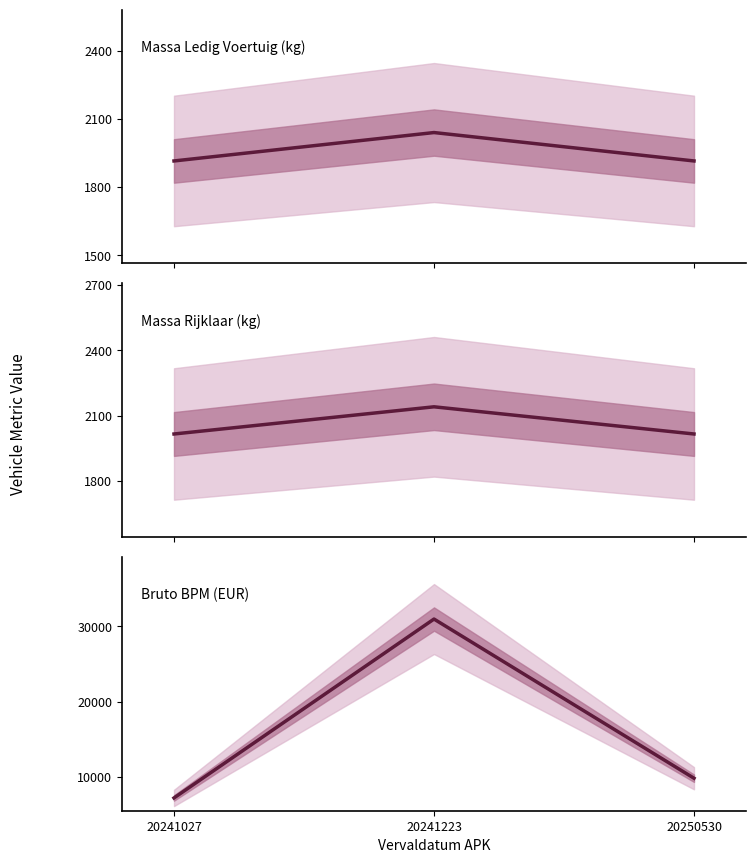

Reading left to right, list all the values displayed in this chart.

Massa Ledig Voertuig: 20241027=1915	20241223=2040	20250530=1915
Massa Rijklaar: 20241027=2015	20241223=2140	20250530=2015
Bruto Bpm: 20241027=7217	20241223=30971	20250530=9836